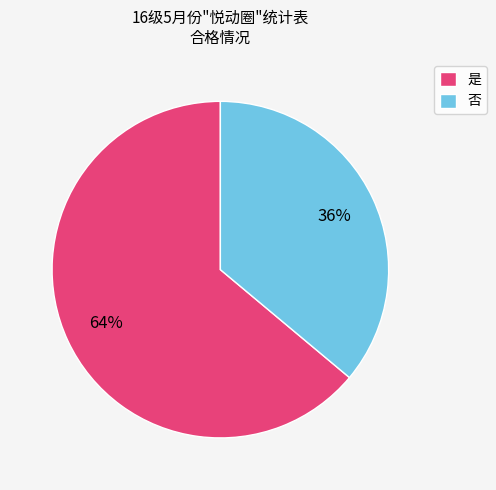

Combined, do 否 and 是 account for over 50%?

Yes